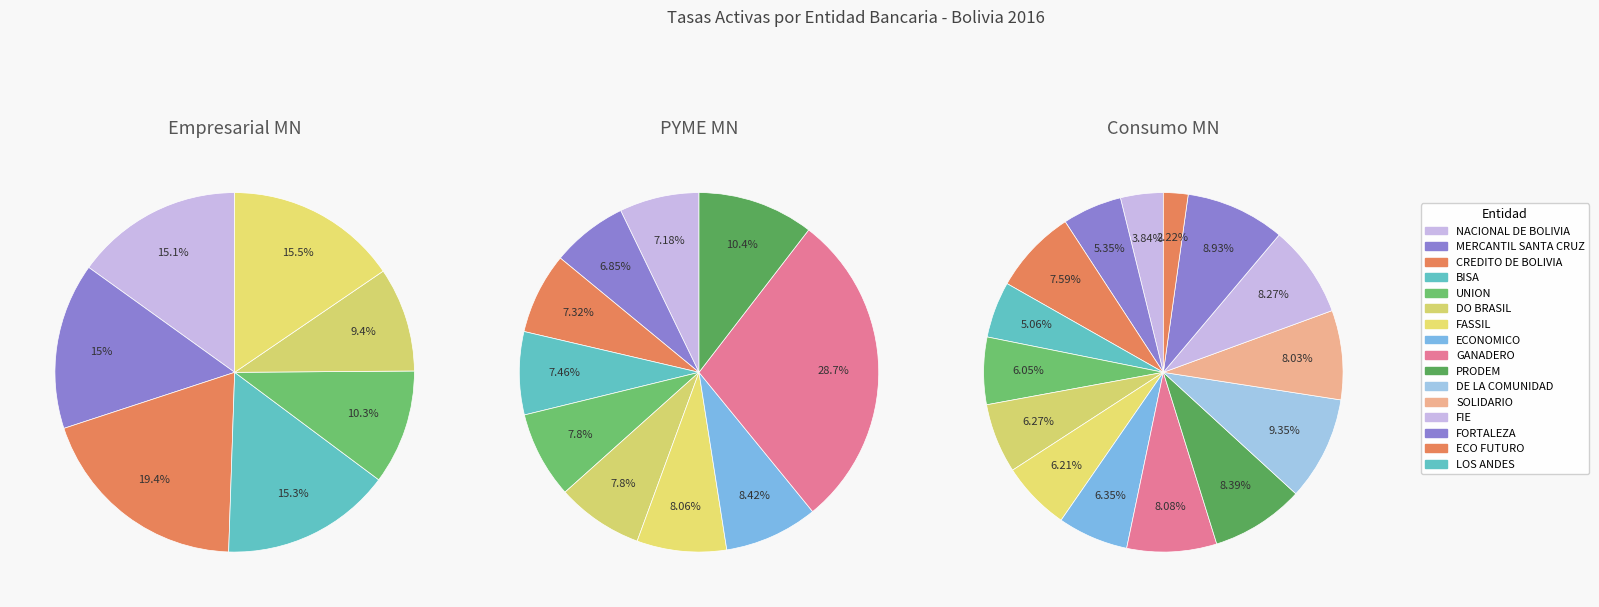

Which category has the biggest portion of the pie?

CREDITO DE BOLIVIA